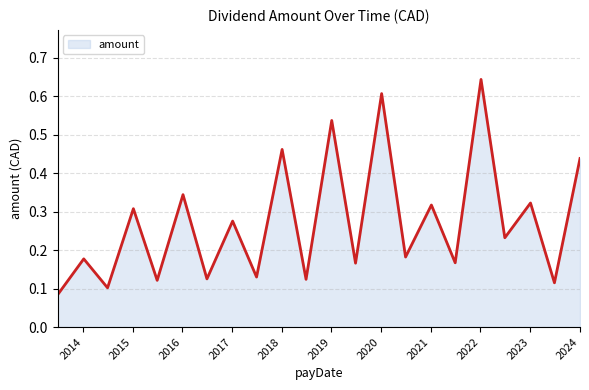

Rank the categories by value from highest to lowest.

2022-01-06, 2020-01-06, 2019-01-04, 2018-01-04, 2024-01-04, 2016-01-06, 2023-01-05, 2021-01-06, 2015-01-06, 2017-01-05, 2022-06-30, 2020-06-30, 2014-01-06, 2021-06-30, 2019-06-28, 2017-06-30, 2016-06-30, 2018-06-29, 2015-06-30, 2023-06-30, 2014-06-30, 2013-06-28